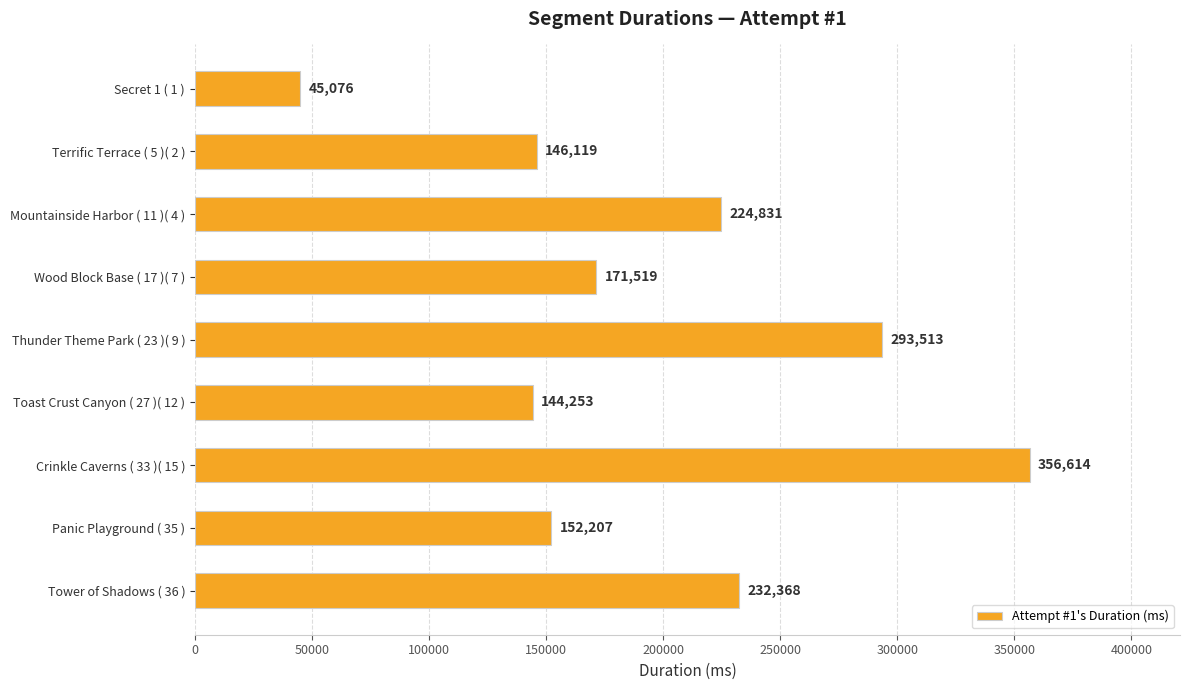

Is it true that the value at Thunder Theme Park ( 23 )( 9 ) is 293513?

True